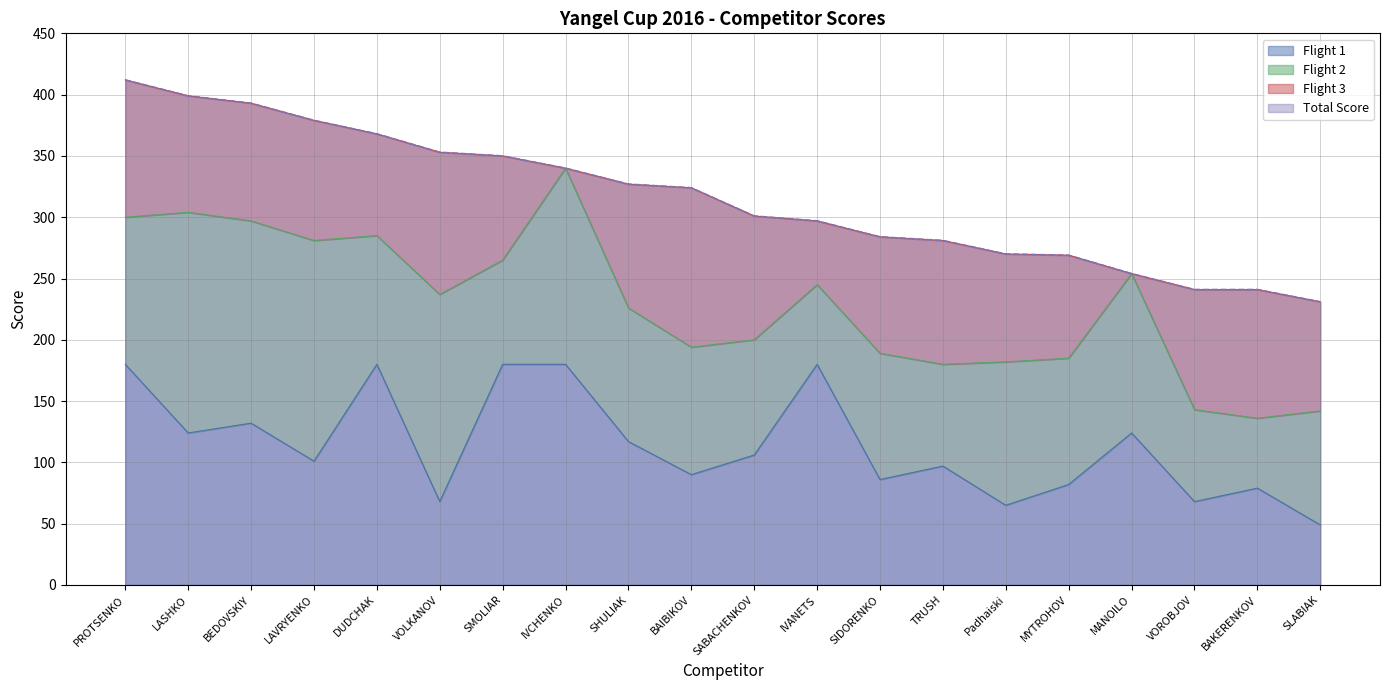

True or false: Flight 1 and Total Score cross at least once.

False